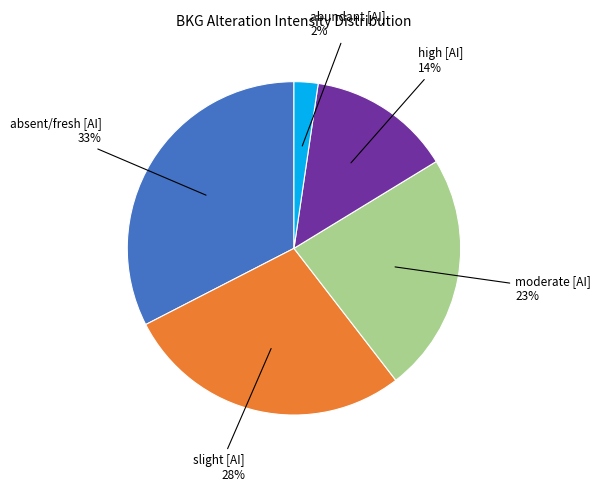

To the nearest percent, what is the average slice percentage?

20%